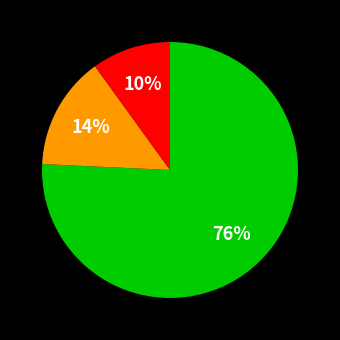

To the nearest percent, what is the difference between the largest and smallest slice percentages?

66%